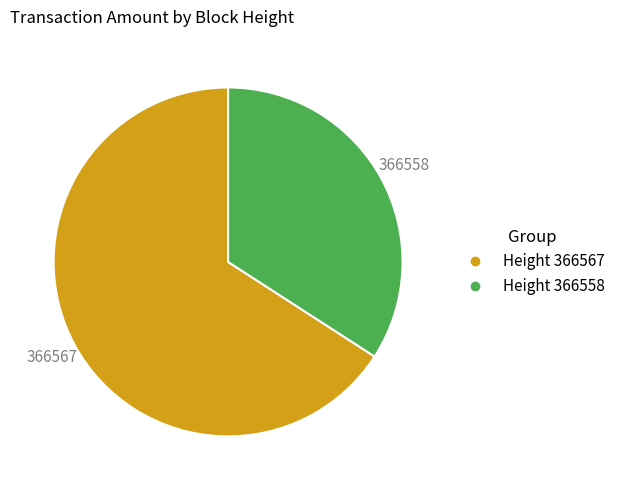

Does any single category account for the majority?

Yes